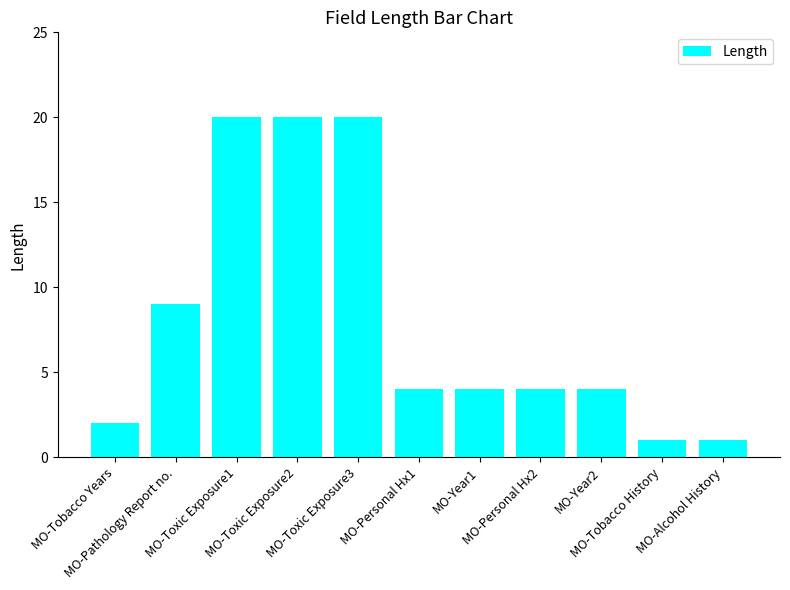

Between MO-Toxic Exposure1 and MO-Pathology Report no., which is larger?

MO-Toxic Exposure1